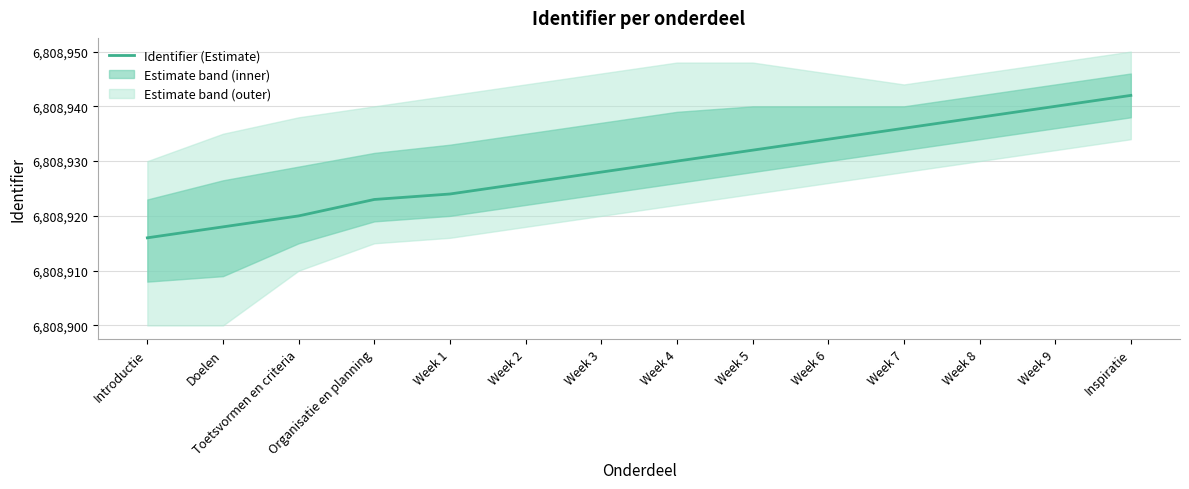

Reading left to right, transcribe all the data shown in this chart.

16	18	20	23	24	26	28	30	32	34	36	38	40	42